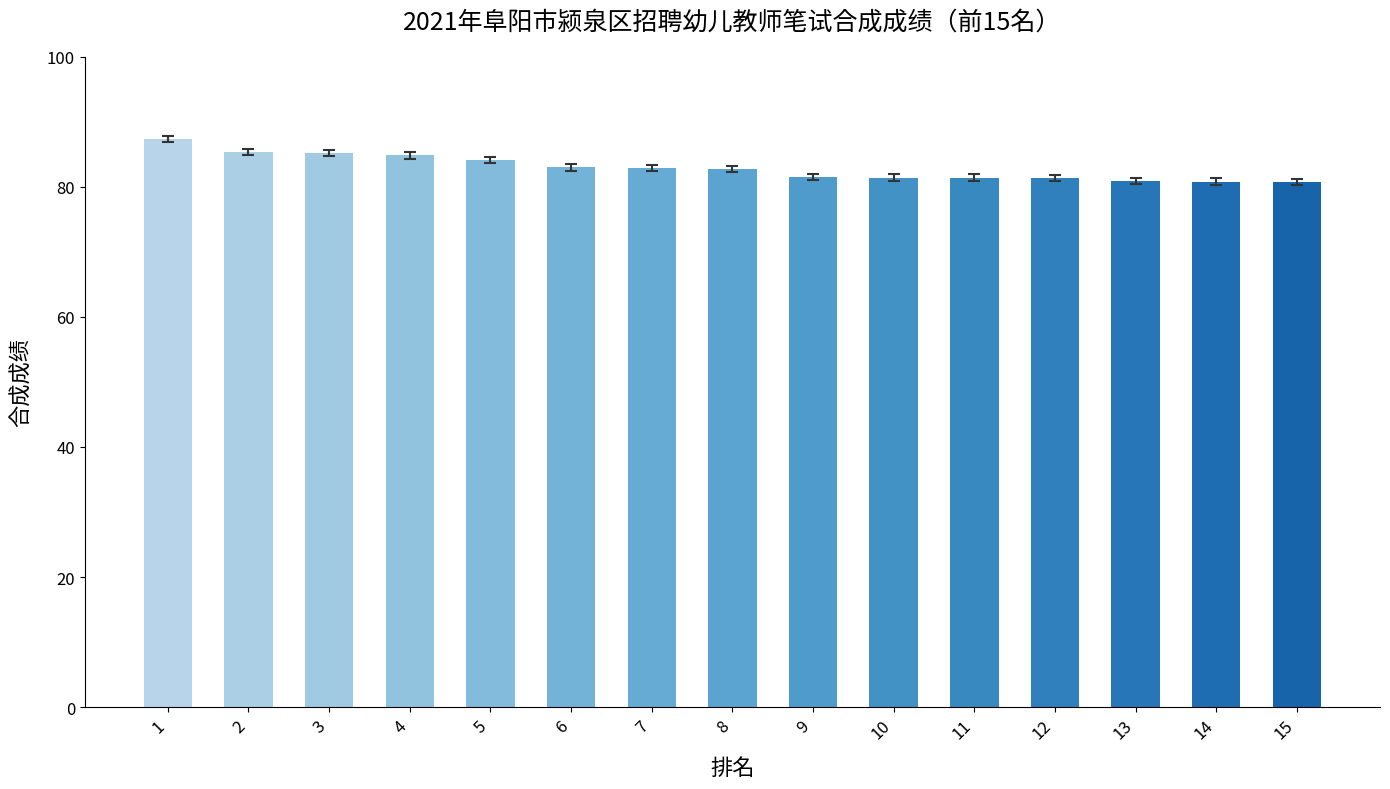

What is the maximum value shown in the chart?

87.4